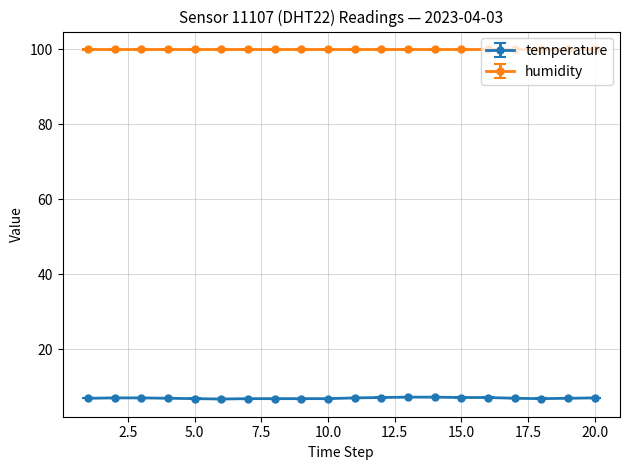

What is the maximum value for temperature?

7.2